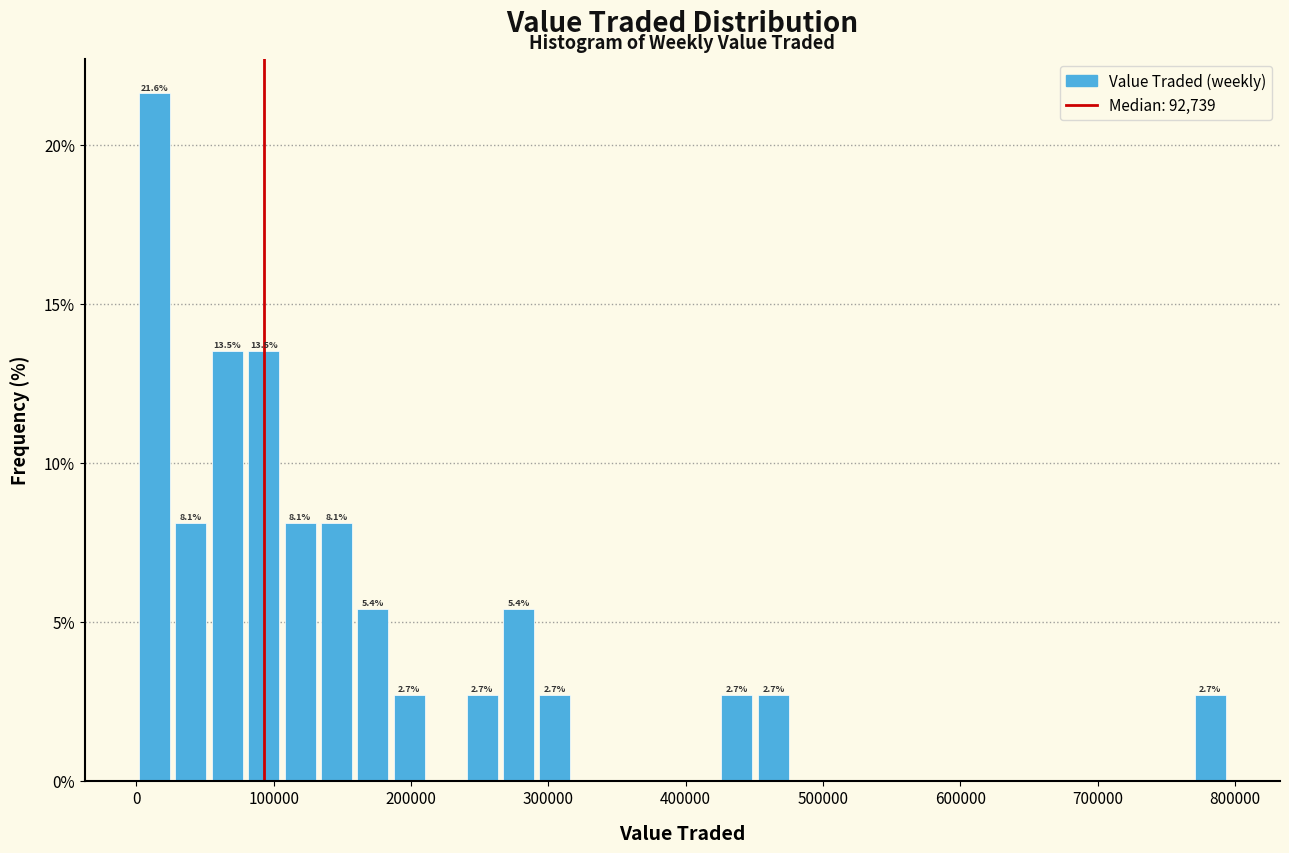

Read against the x-axis, roughly where is the centre of the tallest bar?

10000